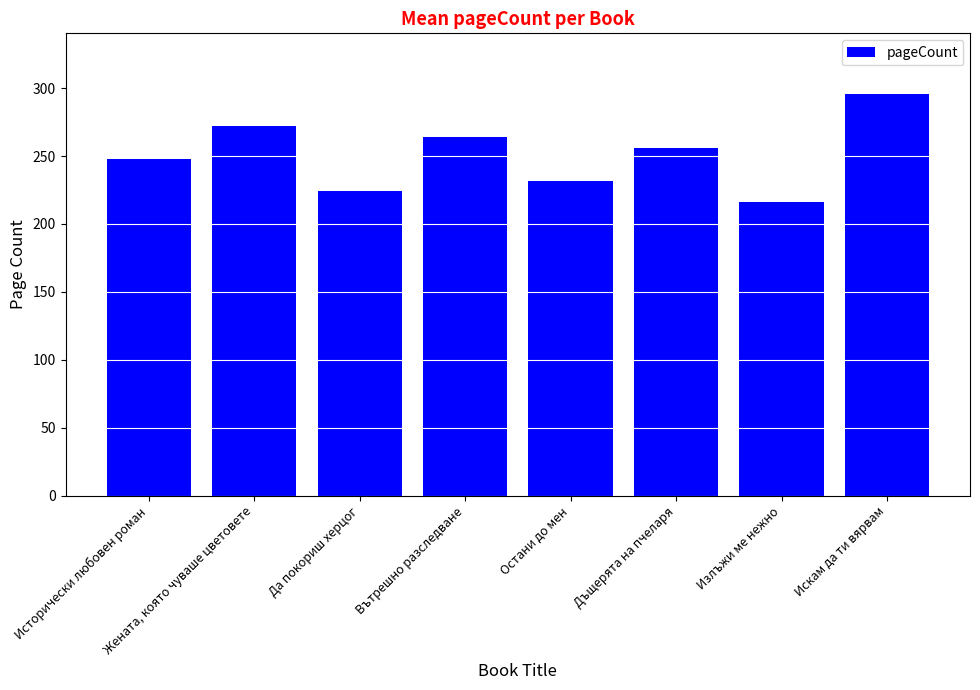

True or false: the data shows 256 at Дъщерята на пчеларя.

True